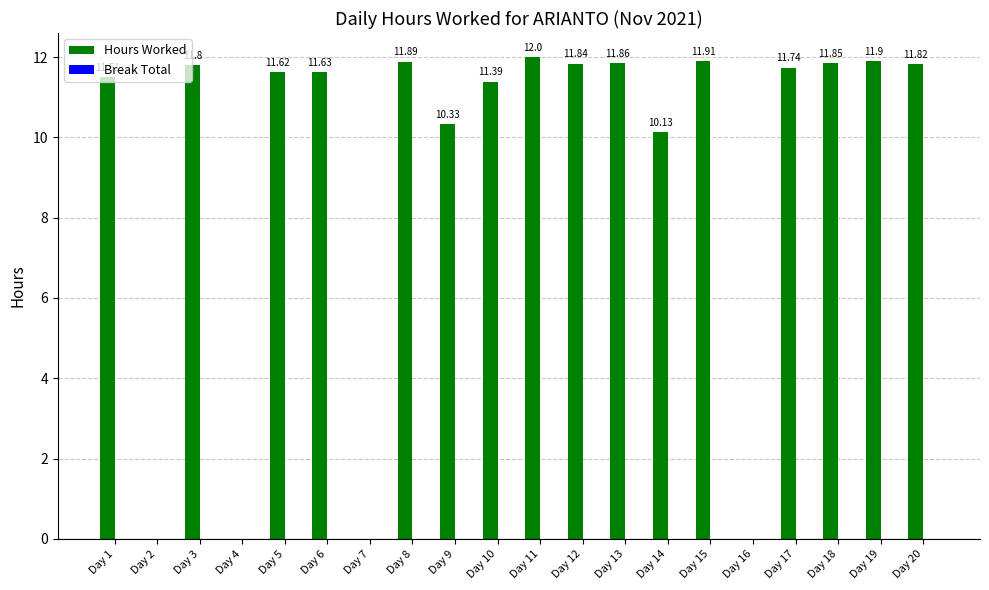

How many series are shown in this chart?

1